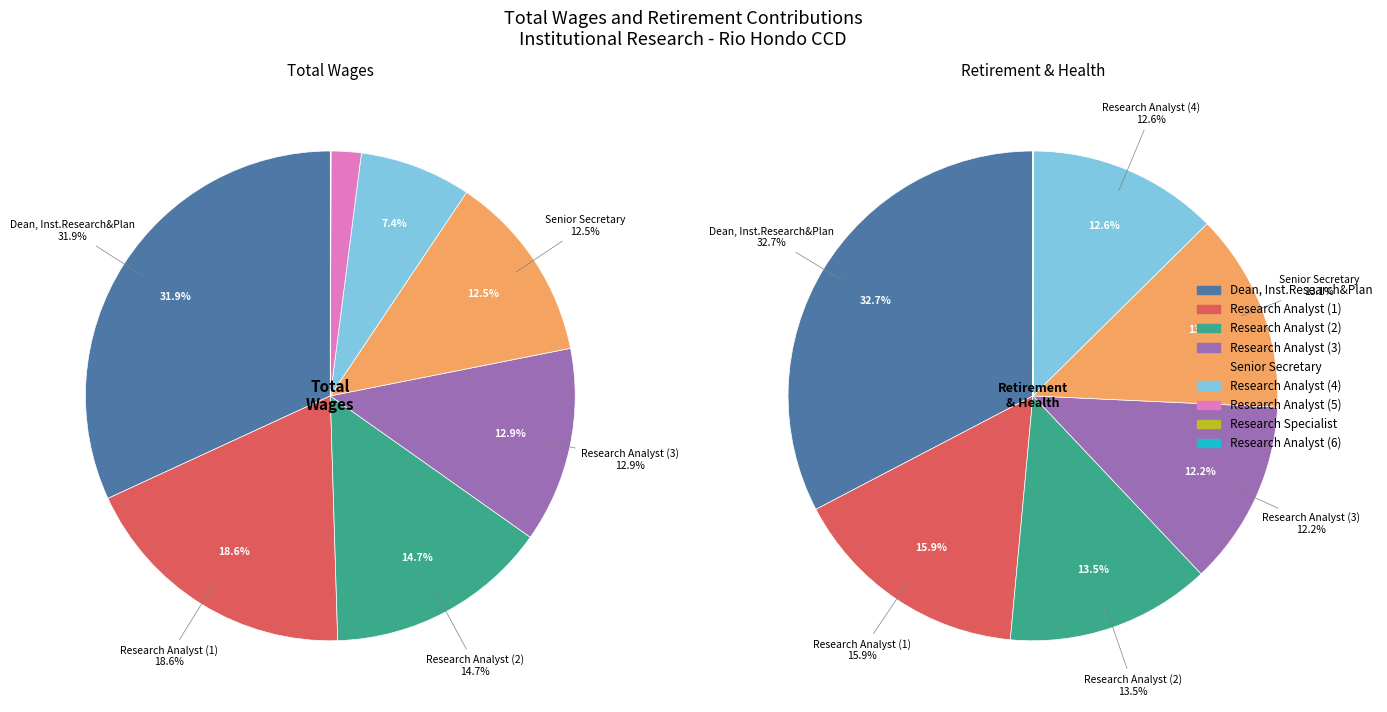

True or false: 7 accounts for 15% of the total.

False